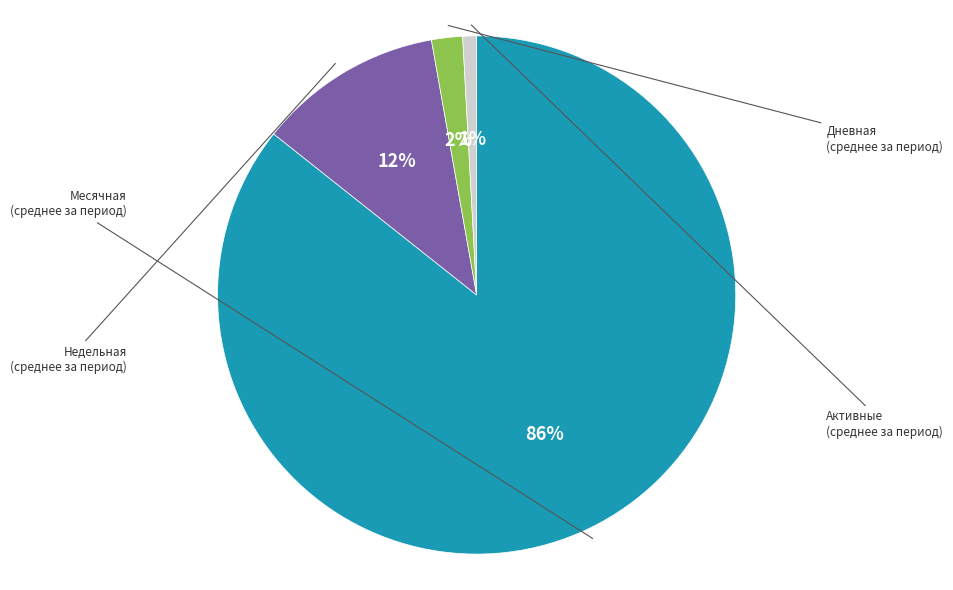

Between Активные and Дневная, which is larger?

Дневная